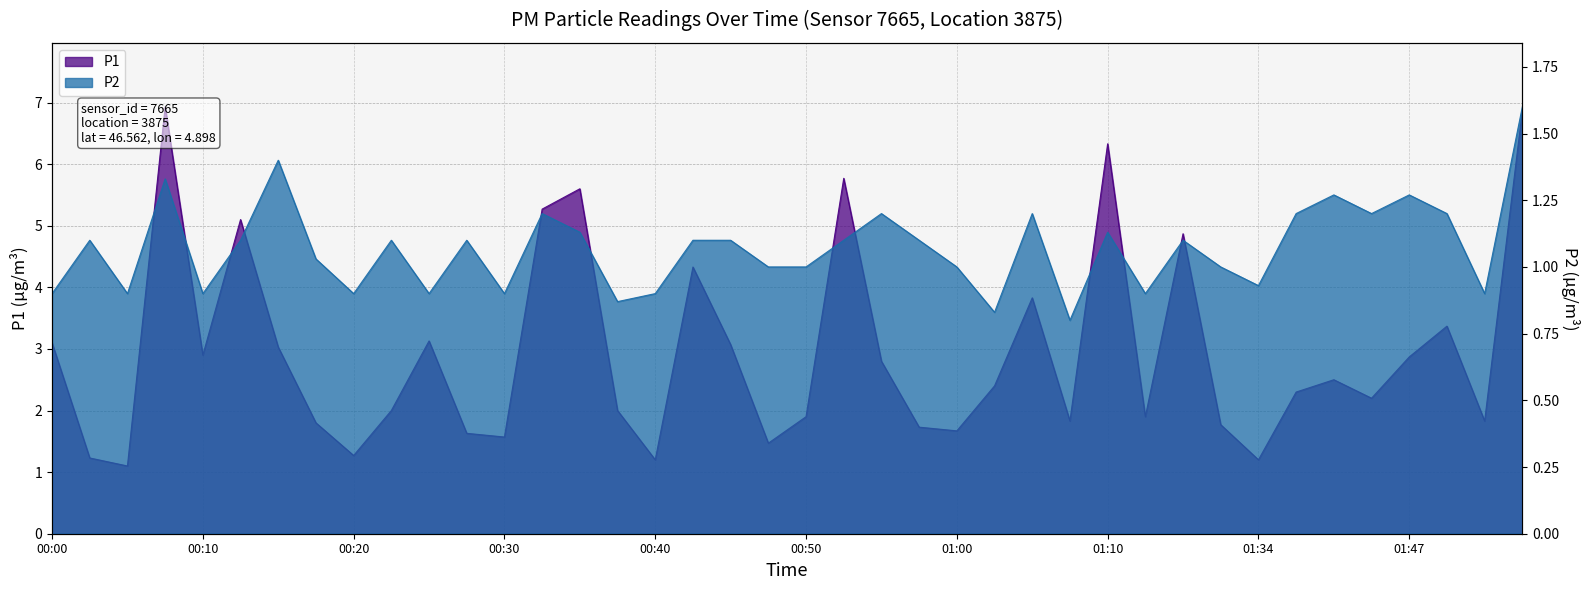

At which label does P2 reach its minimum?

01:07